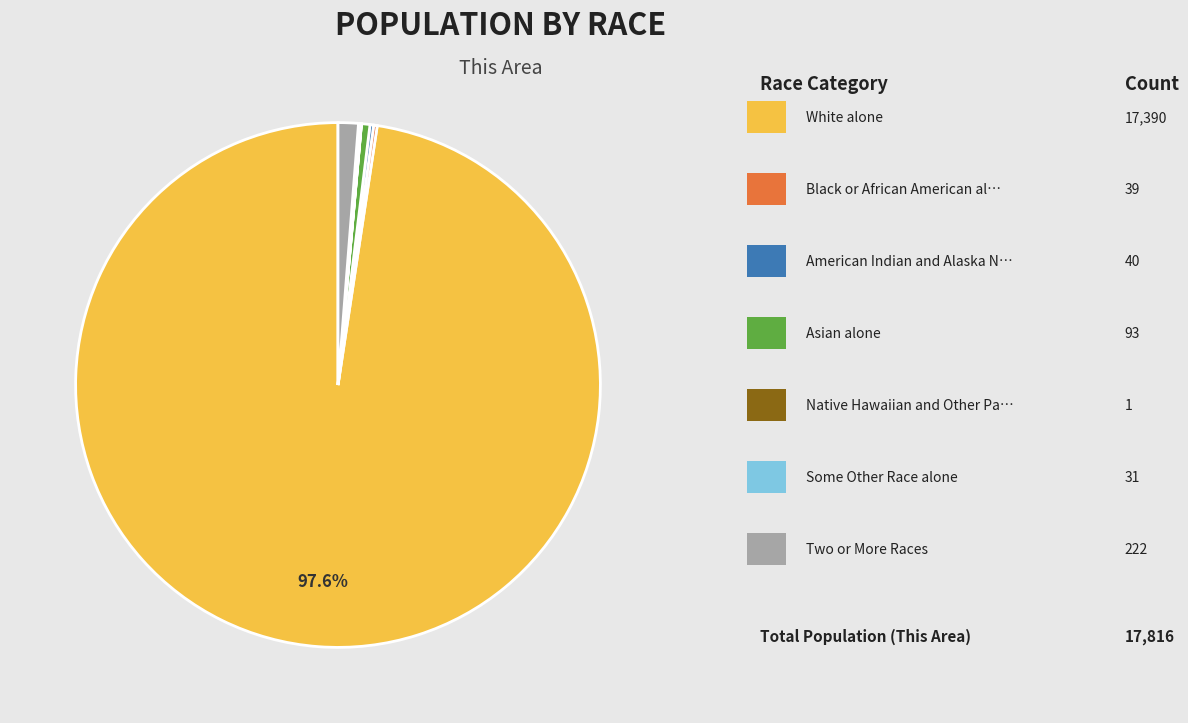

Is there a majority slice in this chart?

Yes